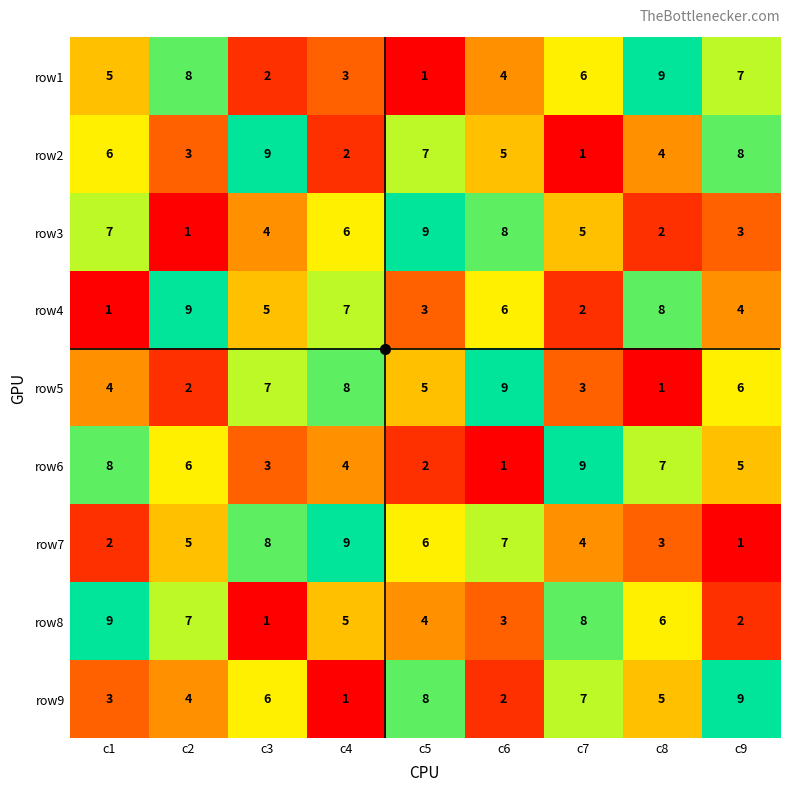

What is the total value across all series at c2?

45